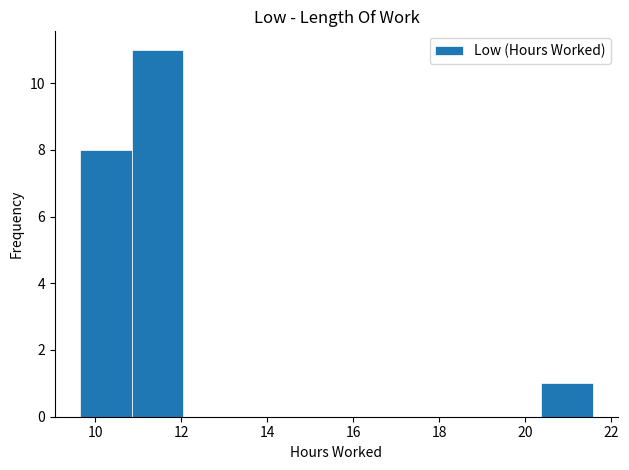

How tall is the bar that spans 9.6 to 10.8 on the x-axis? Neither the bar edges nor the heights are printed on the chart, so give them approximately, as read against the axes.

8